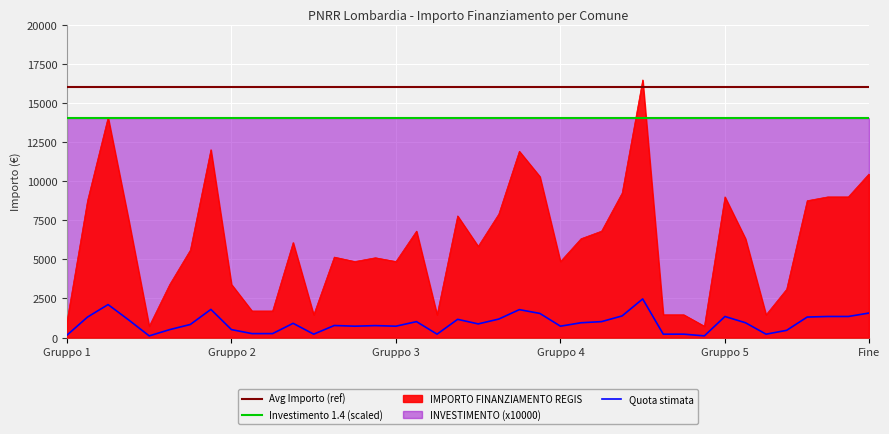

How many categories are shown in the chart?

40